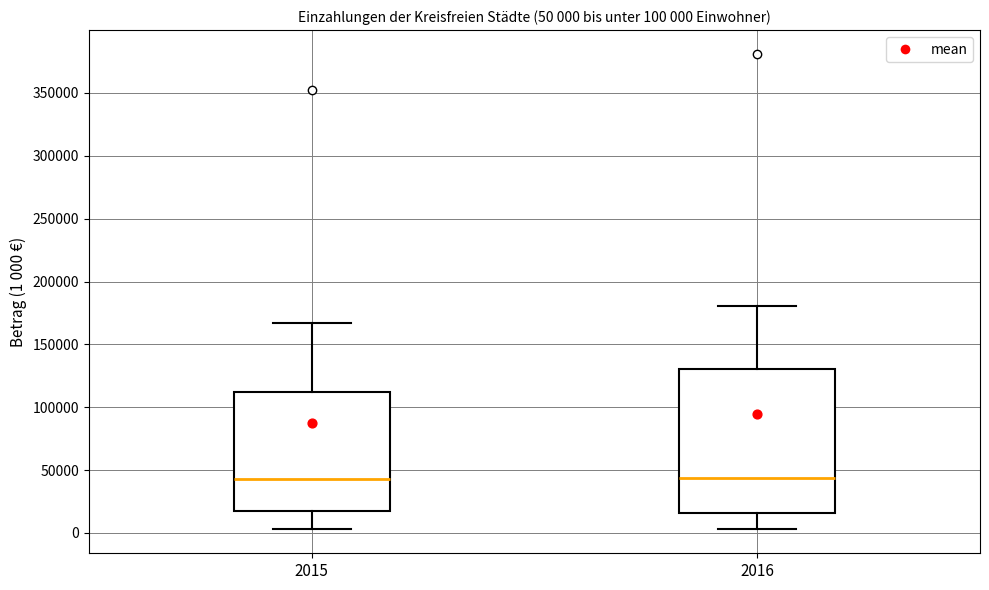

Comparing the boxes themselves (not the whiskers), which one is the tallest?

2016